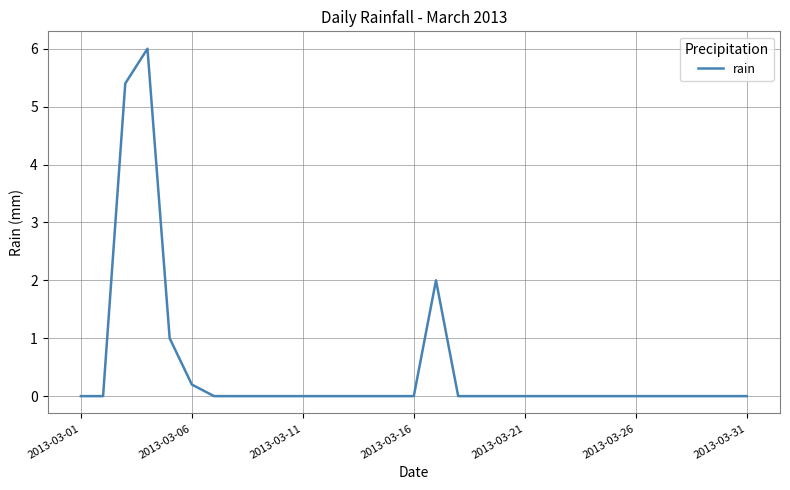

What is the difference between the maximum and minimum values?

6.0